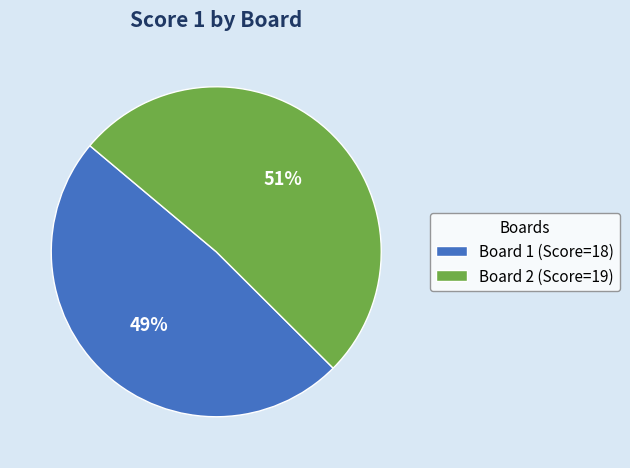

Between Board 2 (Score=19) and Board 1 (Score=18), which is larger?

Board 2 (Score=19)